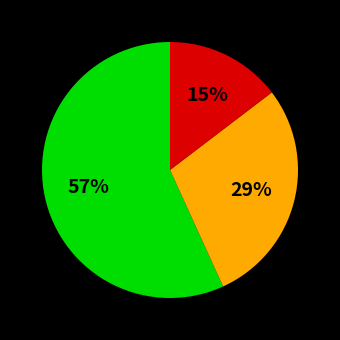

Is there any slice that represents more than half of the pie?

Yes